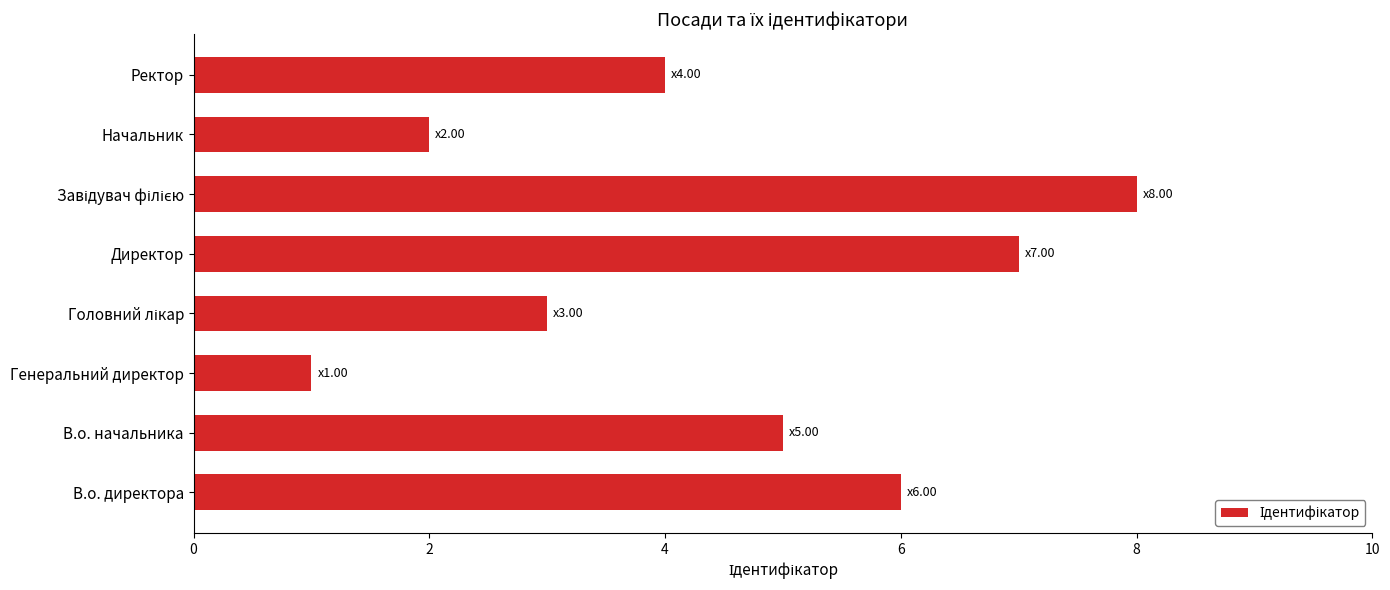

Which category has the lowest value across all series?

Генеральний директор